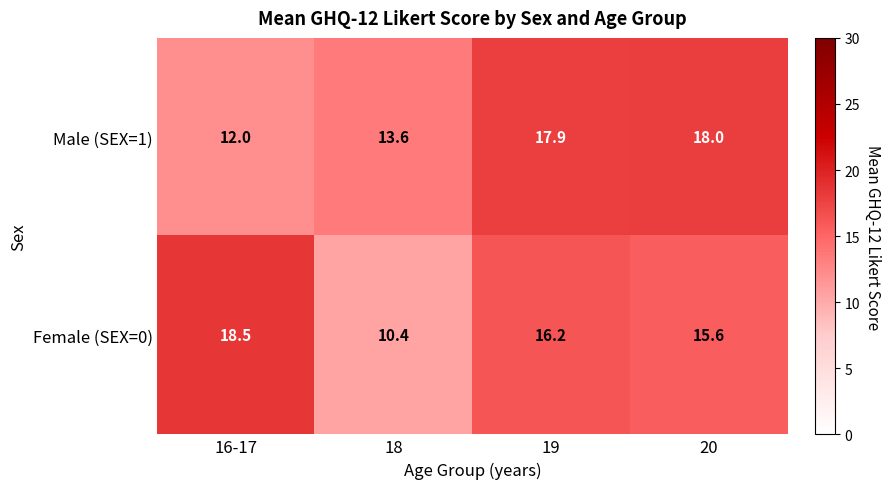

At which label does Male (SEX=1) reach its minimum?

16-17